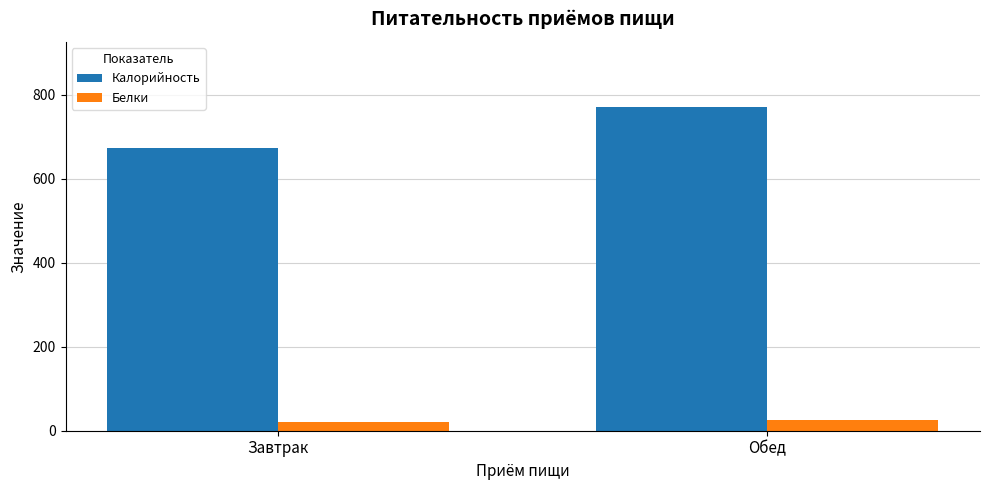

How many bars are there in each group?

2